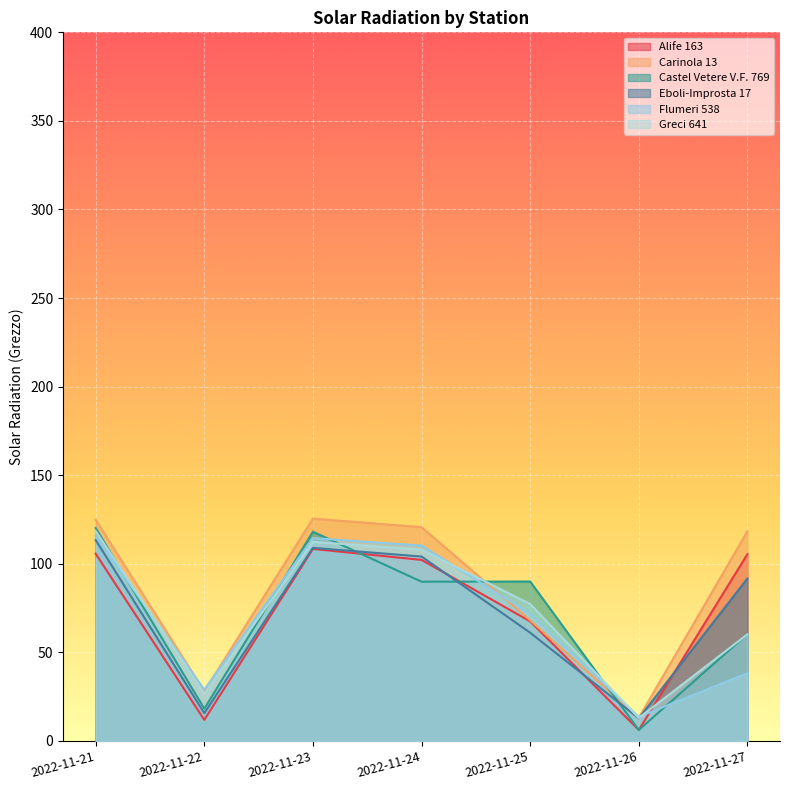

Between which two adjacent categories do Carinola 13 and Castel Vetere V.F. 769 first intersect?

2022-11-24 and 2022-11-25